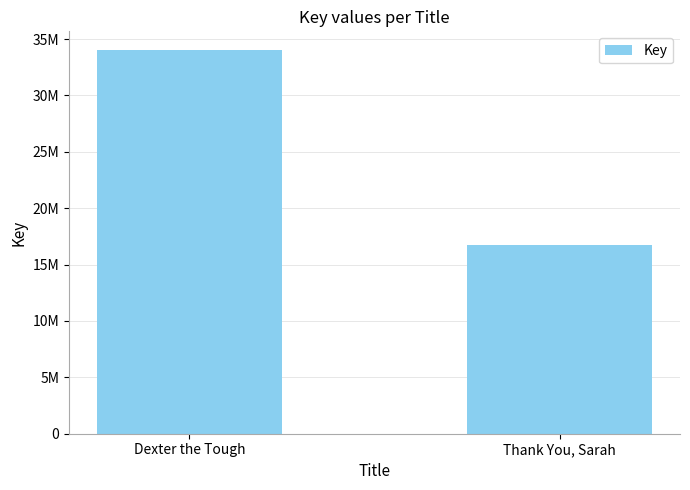

What is the ratio of the value at Thank You, Sarah to the value at Dexter the Tough?

0.5